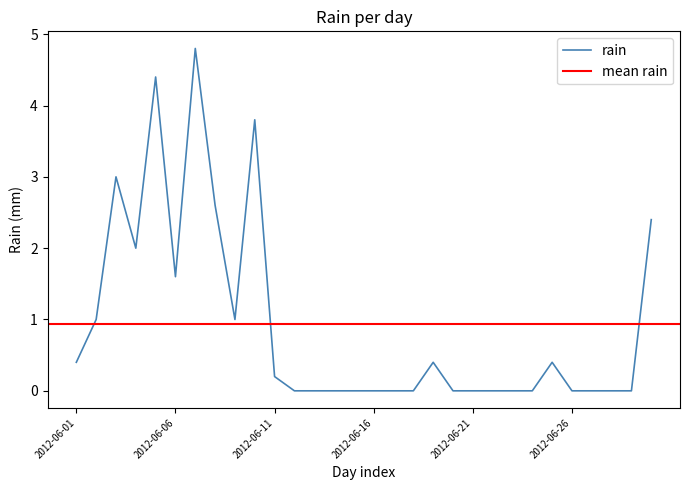

List the labels in order of value, smallest first.

2012-06-12, 2012-06-13, 2012-06-14, 2012-06-15, 2012-06-16, 2012-06-17, 2012-06-18, 2012-06-20, 2012-06-21, 2012-06-22, 2012-06-23, 2012-06-24, 2012-06-26, 2012-06-27, 2012-06-28, 2012-06-29, 2012-06-11, 2012-06-01, 2012-06-19, 2012-06-25, 2012-06-02, 2012-06-09, 2012-06-06, 2012-06-04, 2012-06-30, 2012-06-08, 2012-06-03, 2012-06-10, 2012-06-05, 2012-06-07